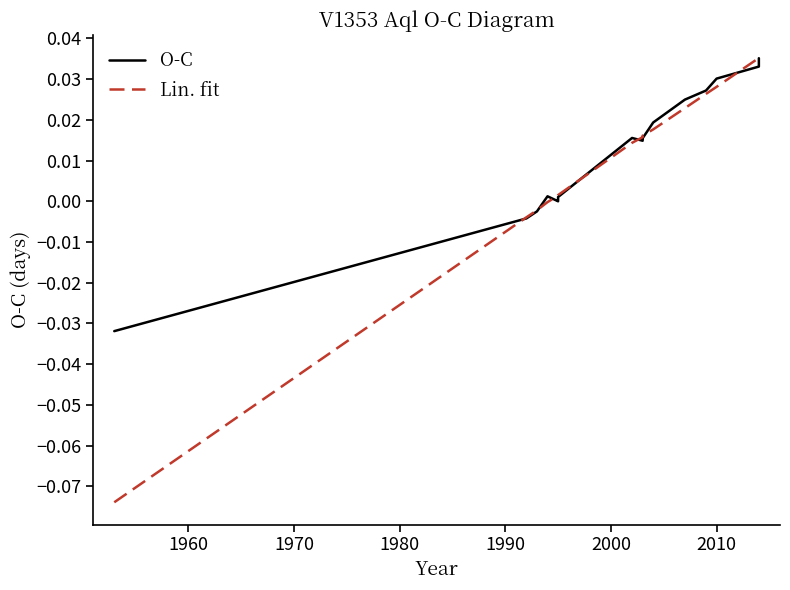

Does the chart have visible grid lines?

No